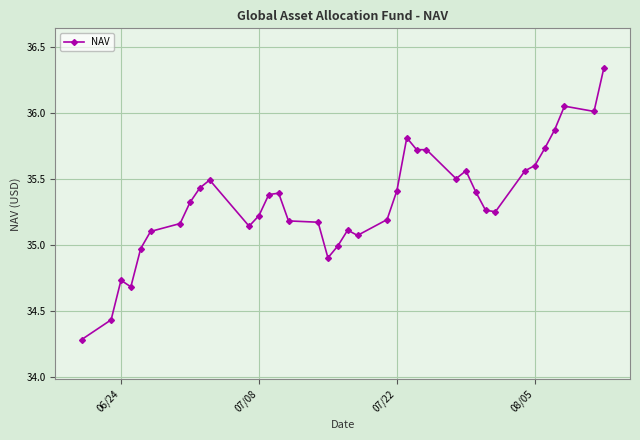

What is the difference between the second highest and minimum values?

1.8